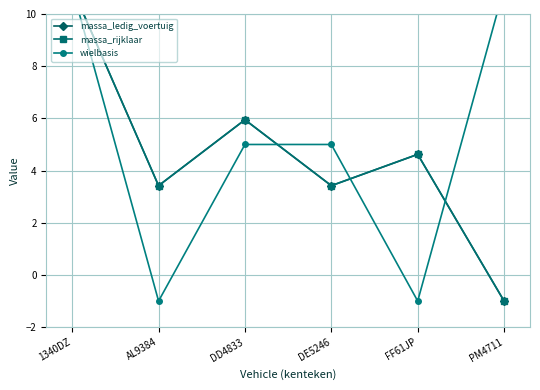

How many values in the massa_rijklaar series are below 4?

3